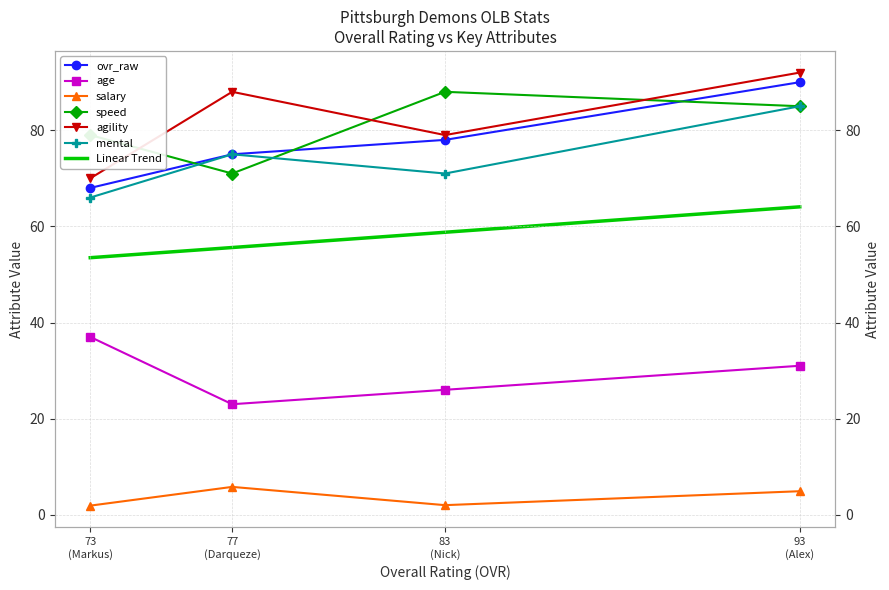

True or false: salary and speed cross at least once.

False